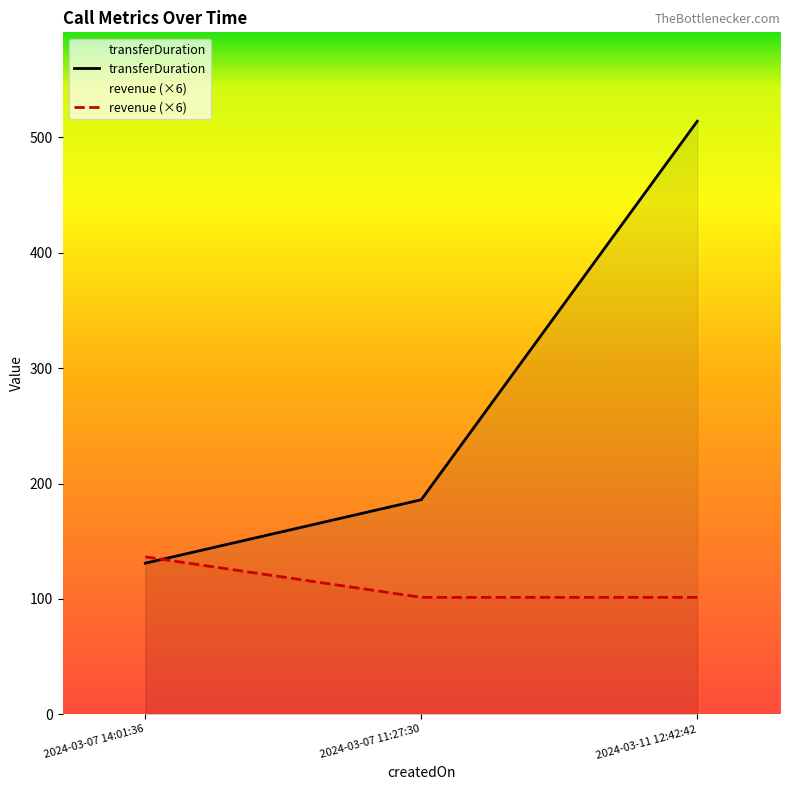

What is the difference between the maximum and minimum values in the transferDuration series?

383.0